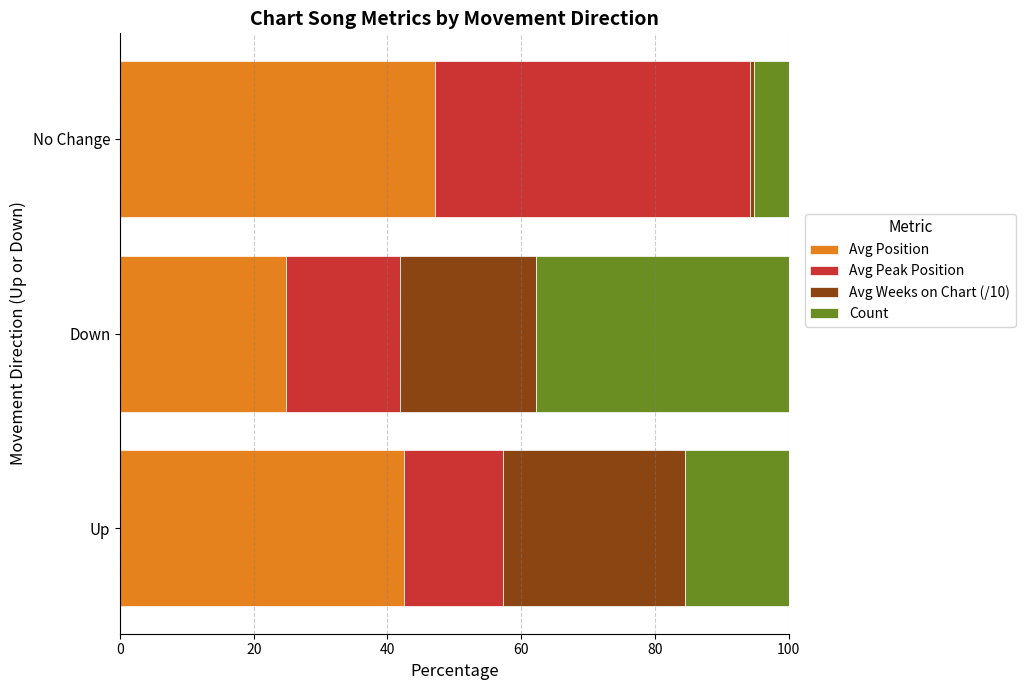

What is the average value of the Avg Position series?

38.2